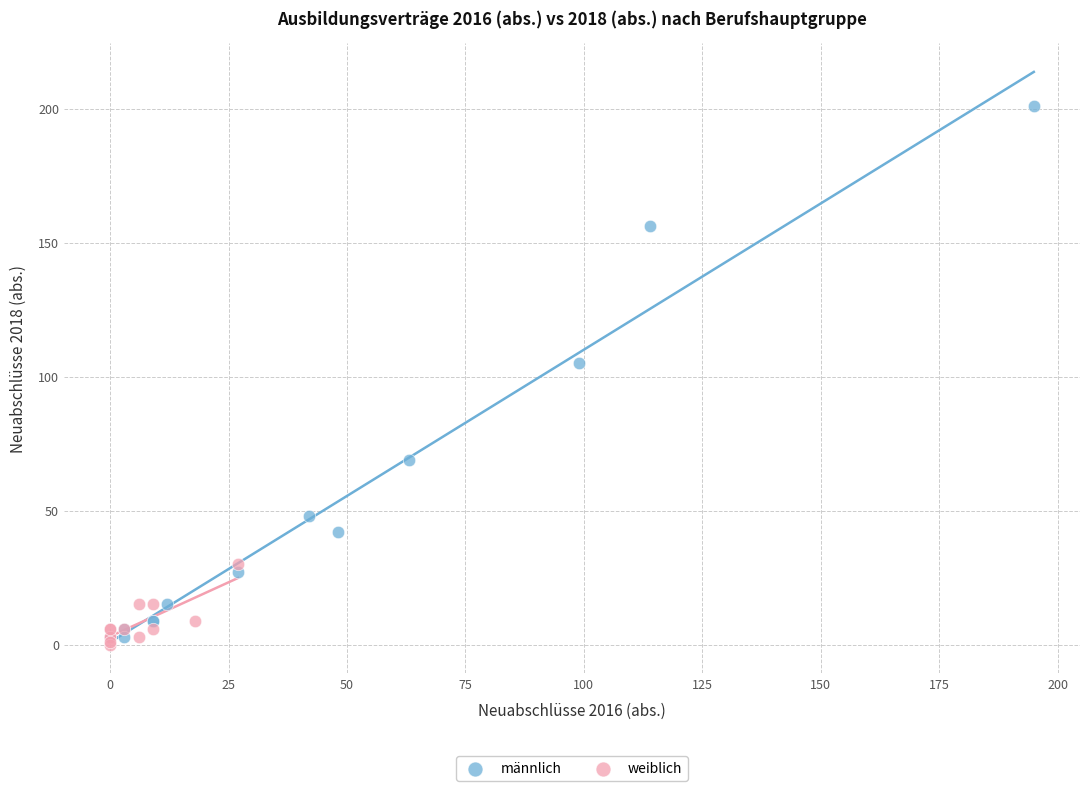

Which series reaches the maximum Y coordinate?

männlich